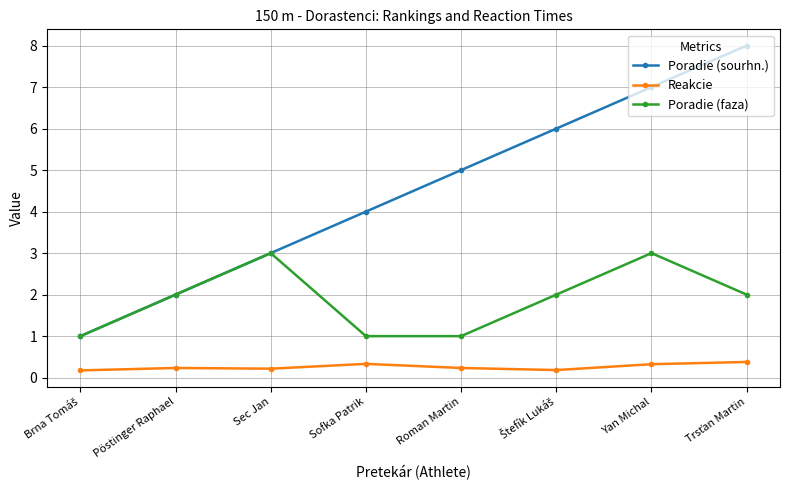

Is the value of Poradie (sourhn.) at Roman Martin greater than the value of Poradie (faza) at Pöstinger Raphael?

Yes